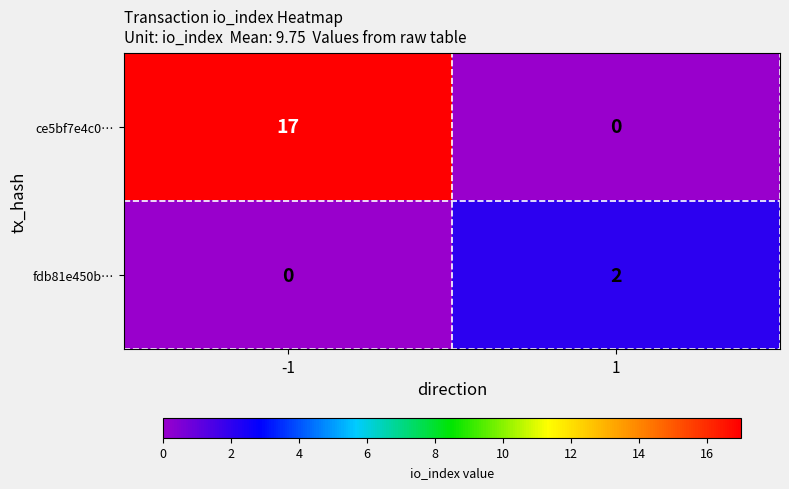

Reading left to right, transcribe all the data shown in this chart.

ce5bf7e4c0…: 17	0
fdb81e450b…: 0	2